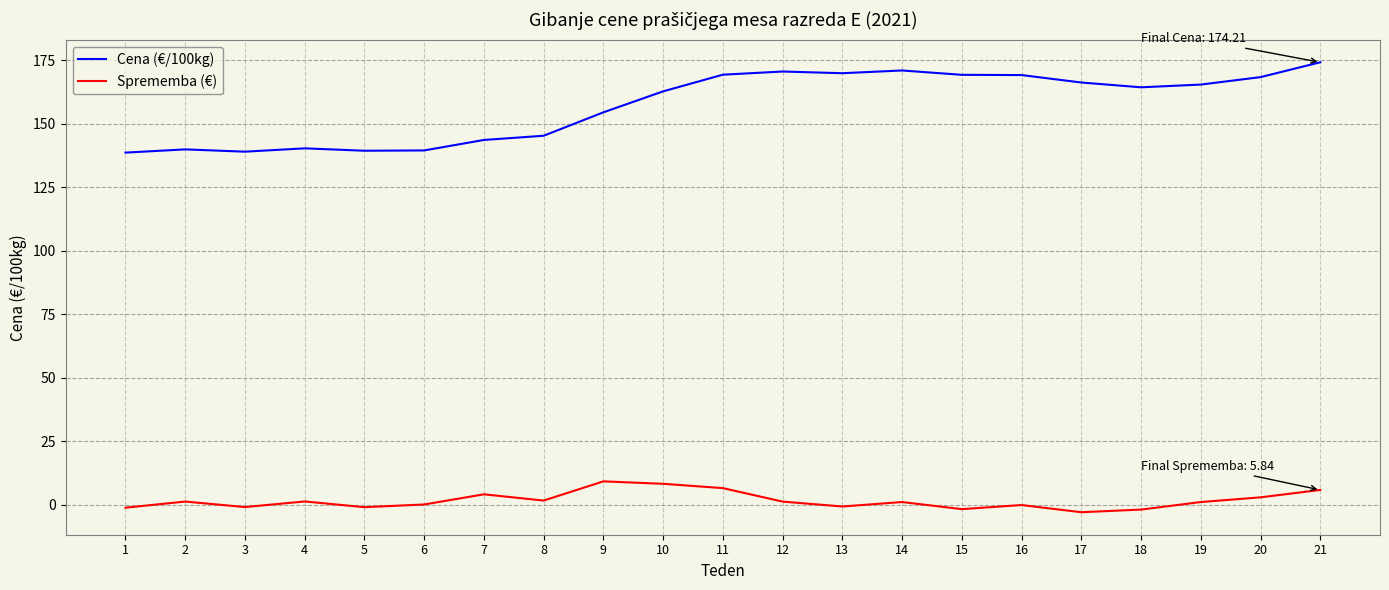

Does the chart display data point markers on the line(s)?

No